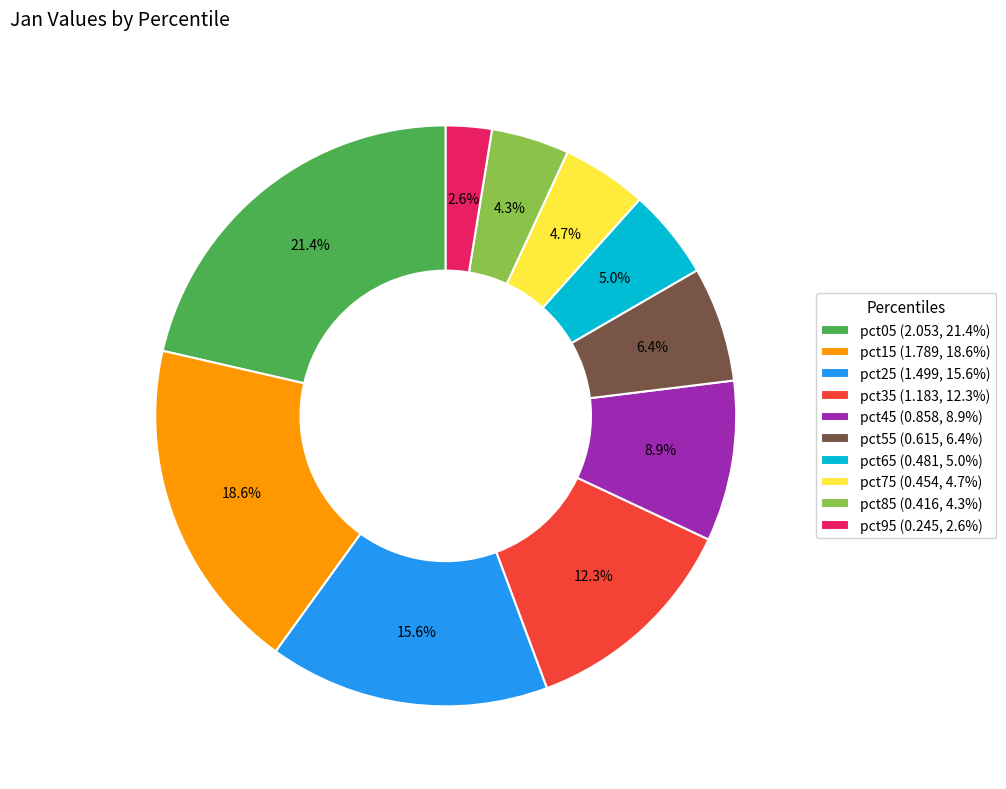

What is the largest slice in the pie chart?

pct05